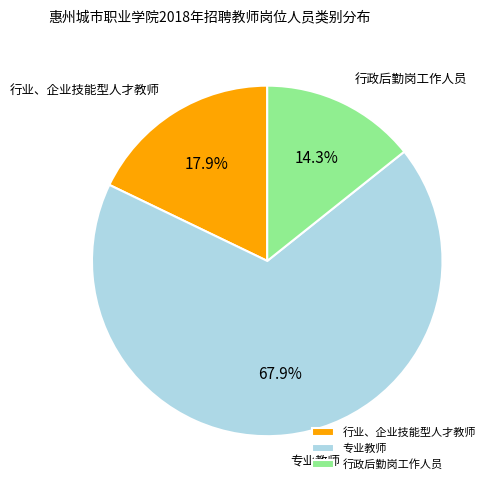

Which slice represents more than half of the pie?

专业教师